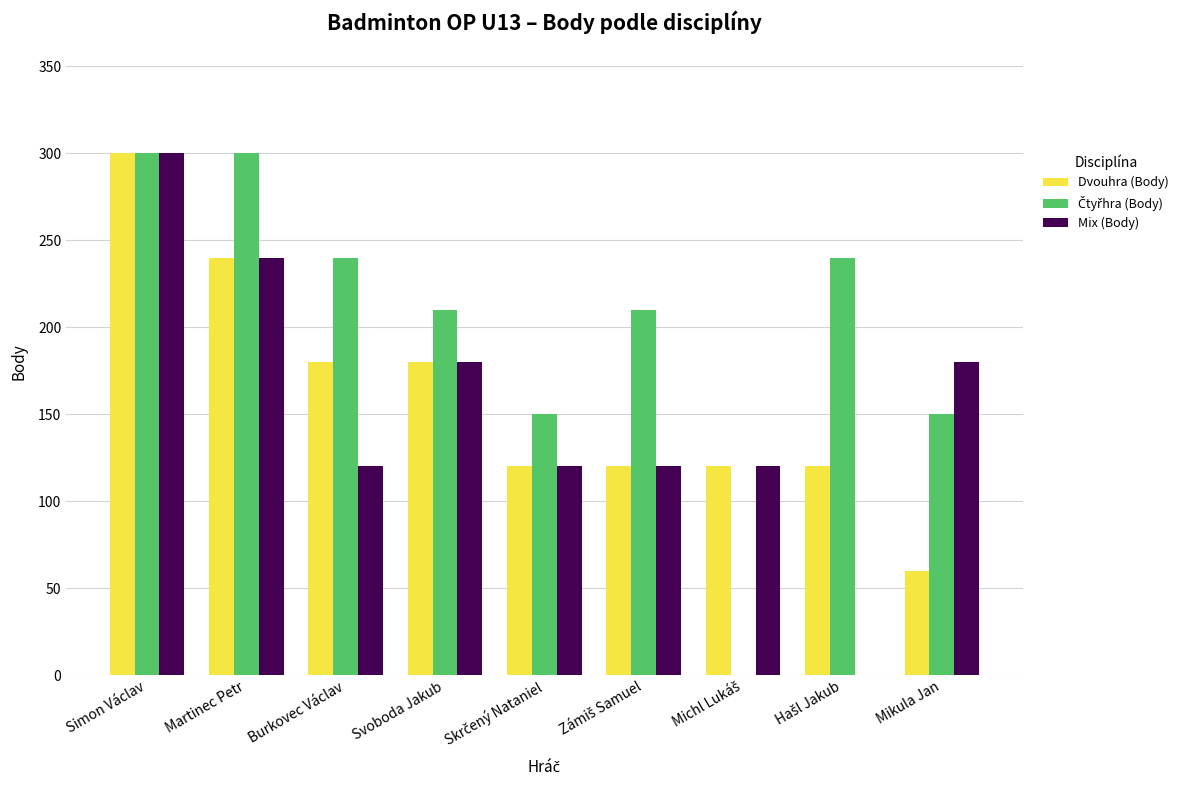

At which category is the sum across all series the highest?

Simon Václav